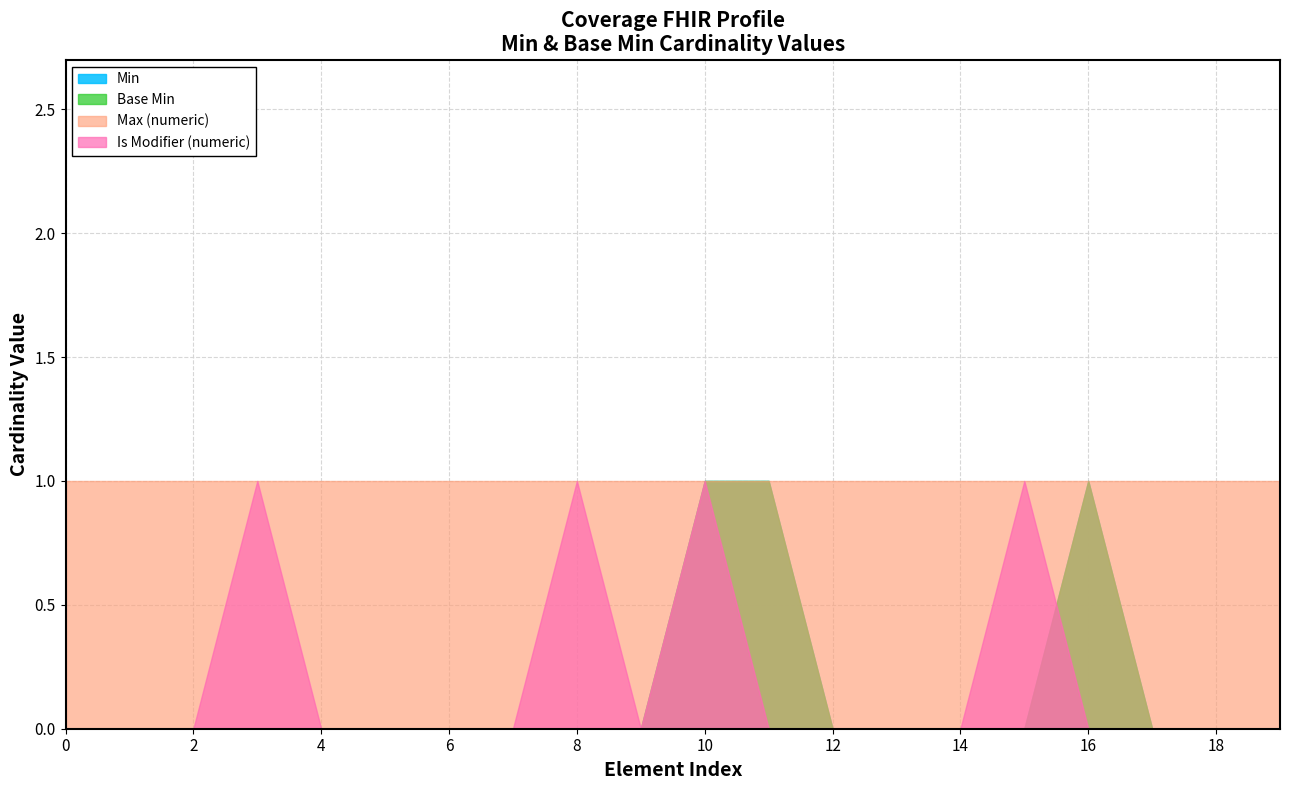

Is it true that Max (numeric) equals 1 at Coverage.kind?

True